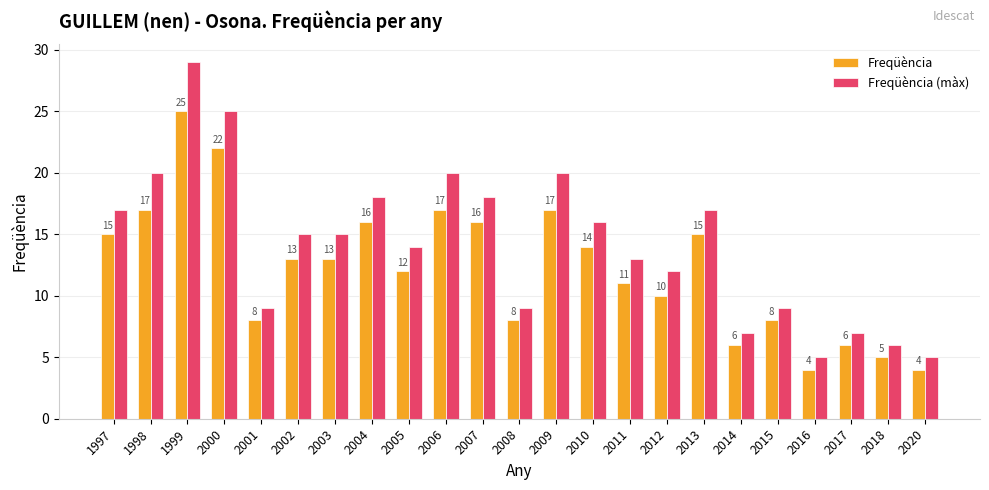

What is the value of the Freqüència (màx) bar at the 18th from the left?

7